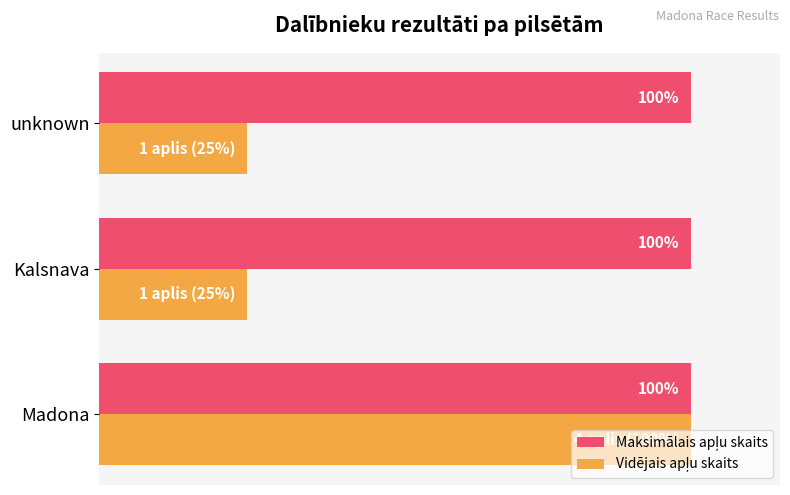

What is the smallest value displayed?

0.2